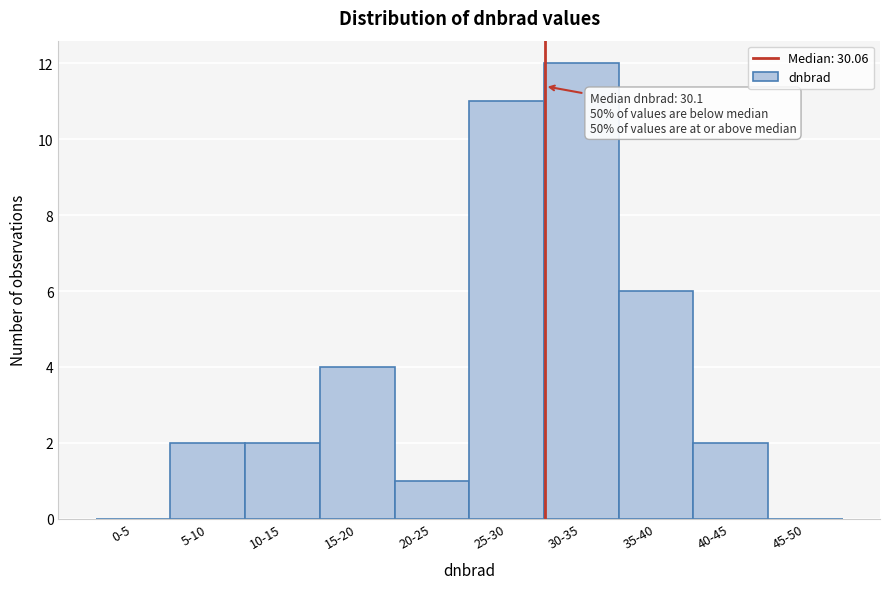

Reading right to left, extract all data points from this chart.

45-50=0	40-45=2	35-40=6	30-35=12	25-30=11	20-25=1	15-20=4	10-15=2	5-10=2	0-5=0